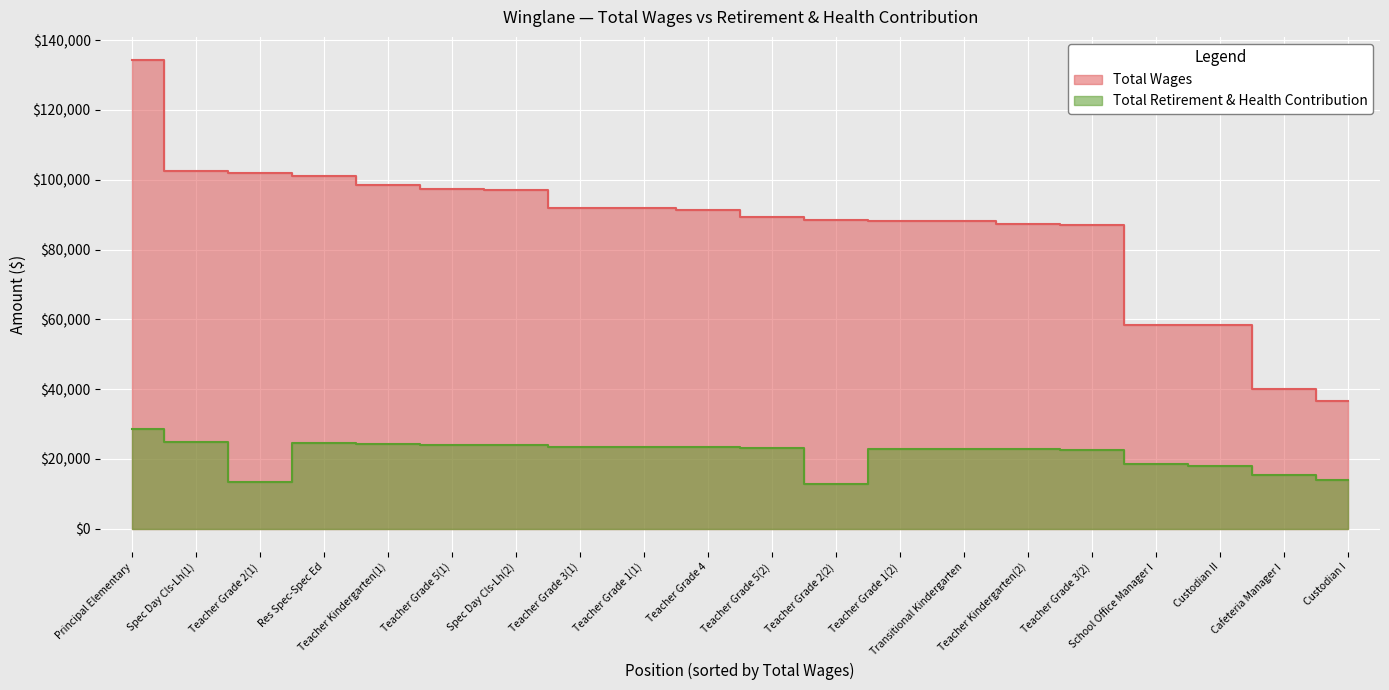

True or false: Total Retirement & Health Contribution and Total Wages cross at least once.

False